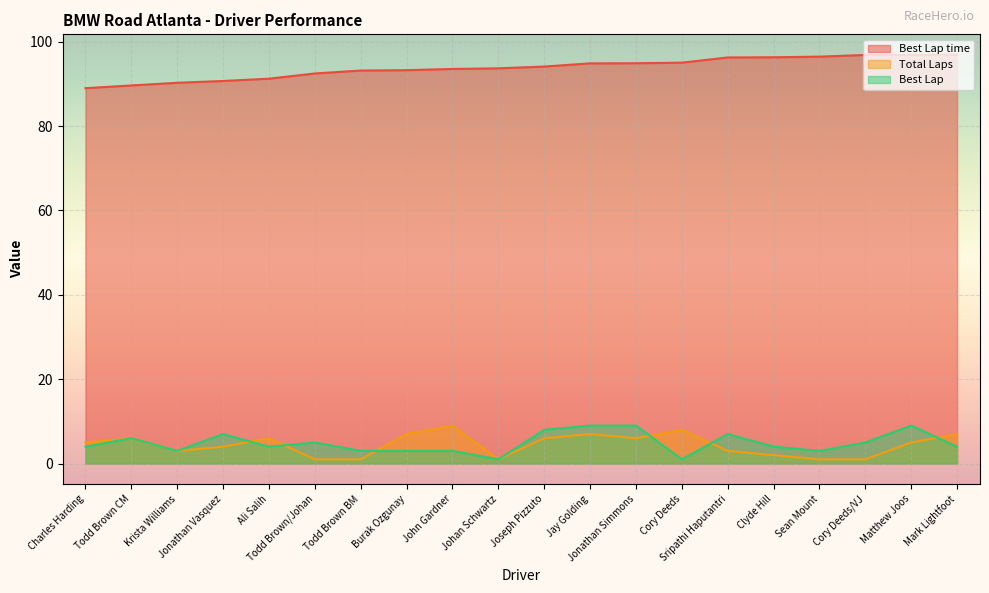

How many data points in Best Lap time are less than 94?

10